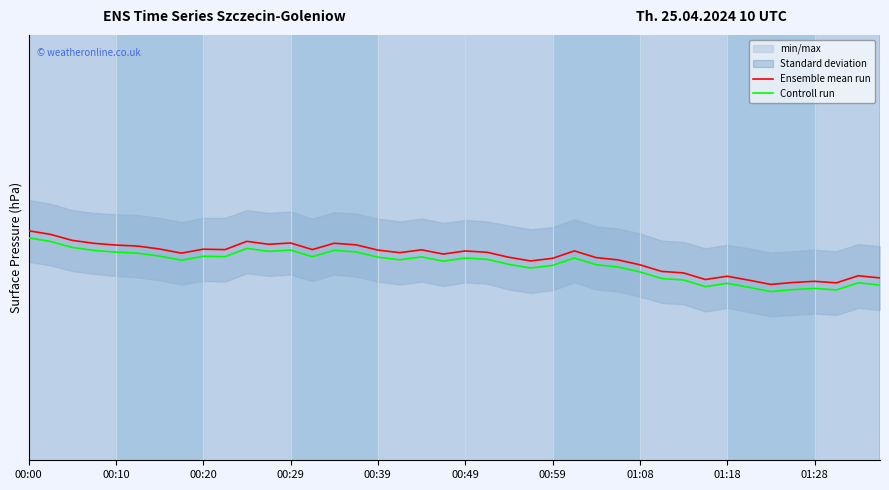

How many lines are shown in the chart?

2